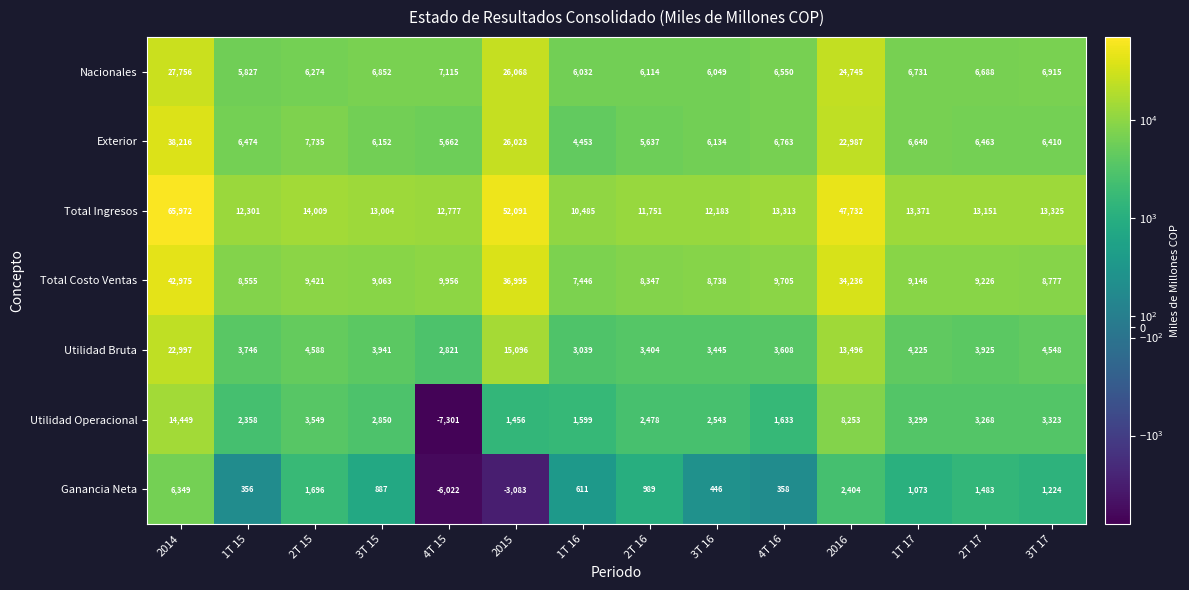

What is the sum of the Exterior values at 3T 16 and 2T 16?

11771